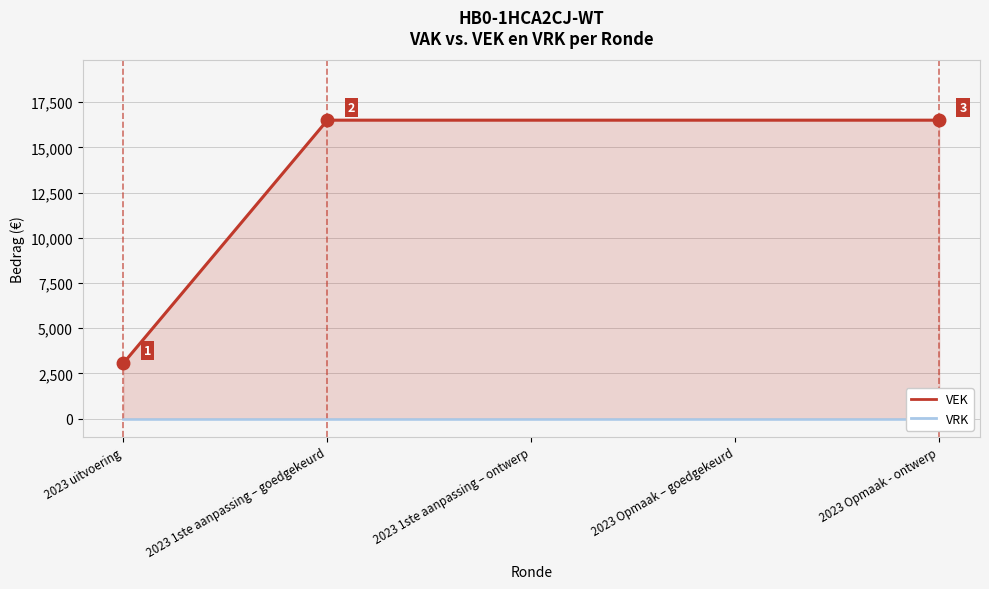

True or false: VRK and VEK intersect in this chart.

False